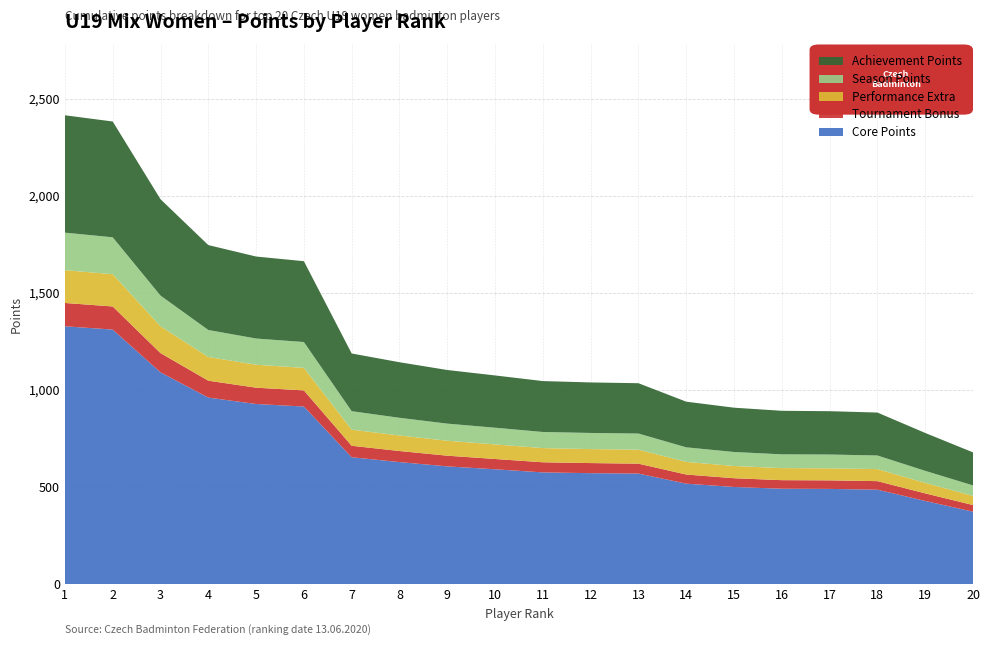

Reading right to left, what are all the values shown in this chart?

Top 5 (rank 1-5): 5=1688	4=1749	3=1984	2=2384	1=2416
Rank 6-10: 5=1077	4=1104	3=1144	2=1190	1=1664
Rank 11-15: 5=912	4=942	3=1038	2=1040	1=1048
Rank 16-20: 5=680	4=781	3=886	2=894	1=896